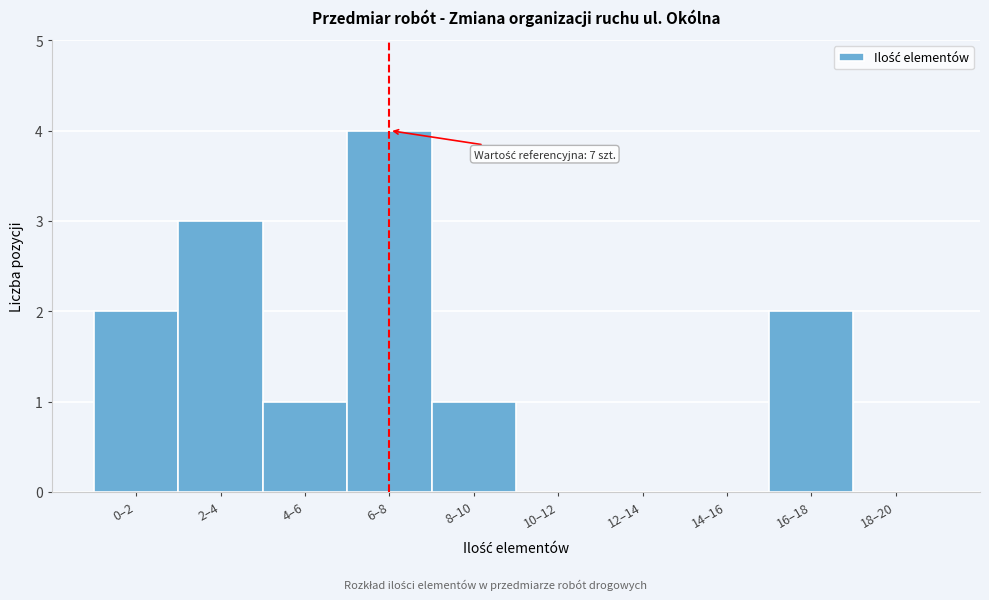

Reading left to right, list all the values displayed in this chart.

0–2=2	2–4=3	4–6=1	6–8=4	8–10=1	10–12=0	12–14=0	14–16=0	16–18=2	18–20=0